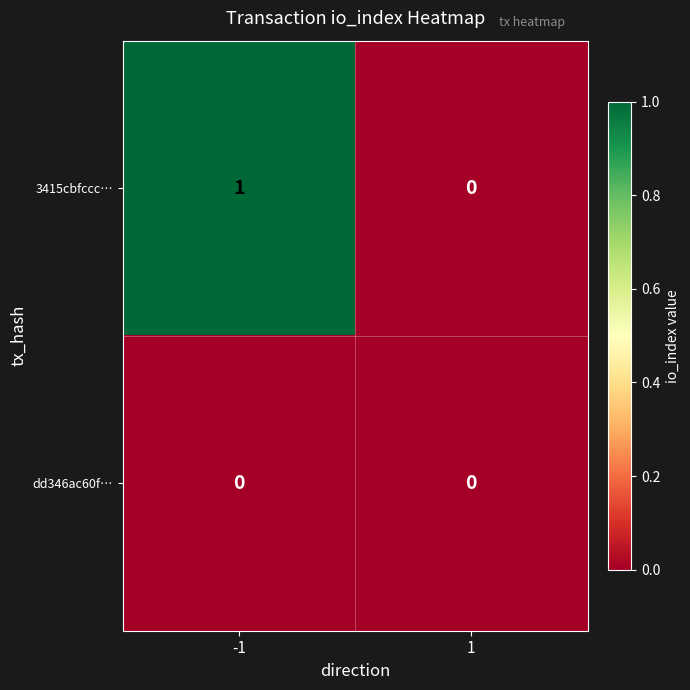

True or false: 3415cbfccc… has a value of 0 at 1.

True